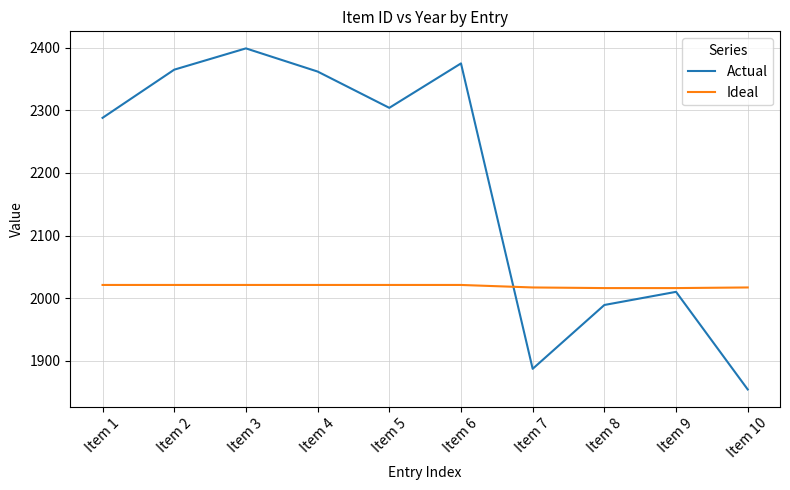

At Item 6, list the series in order from smallest to largest.

Ideal, Actual